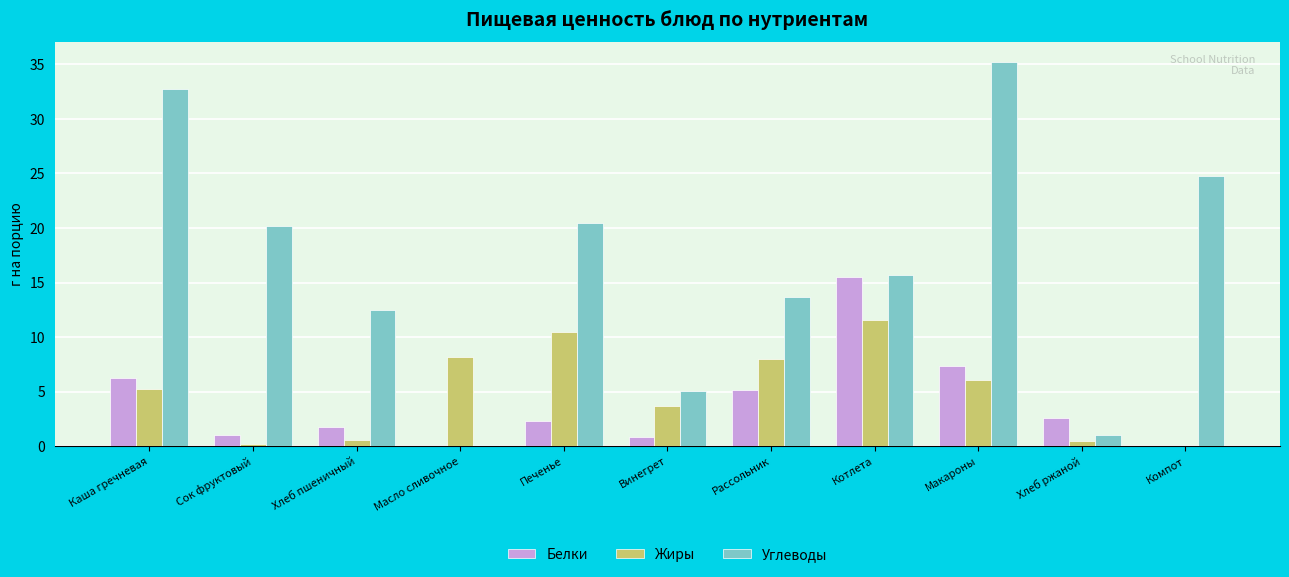

Where is Углеводы nearest to the value 17?

Котлета